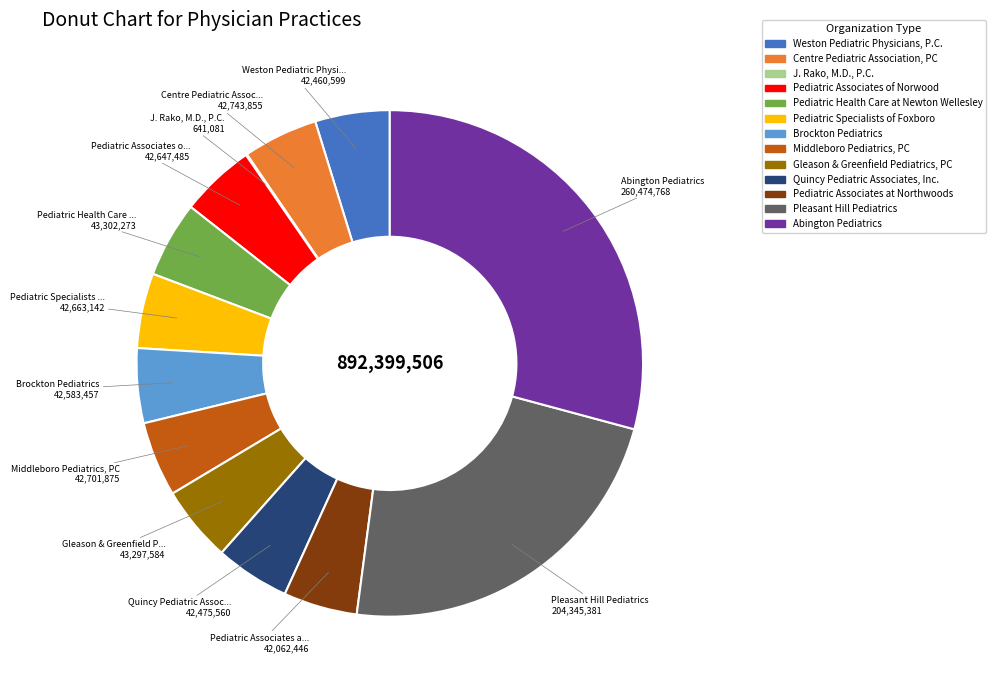

Between Quincy Pediatric Associates, Inc. and Pleasant Hill Pediatrics, which is larger?

Pleasant Hill Pediatrics